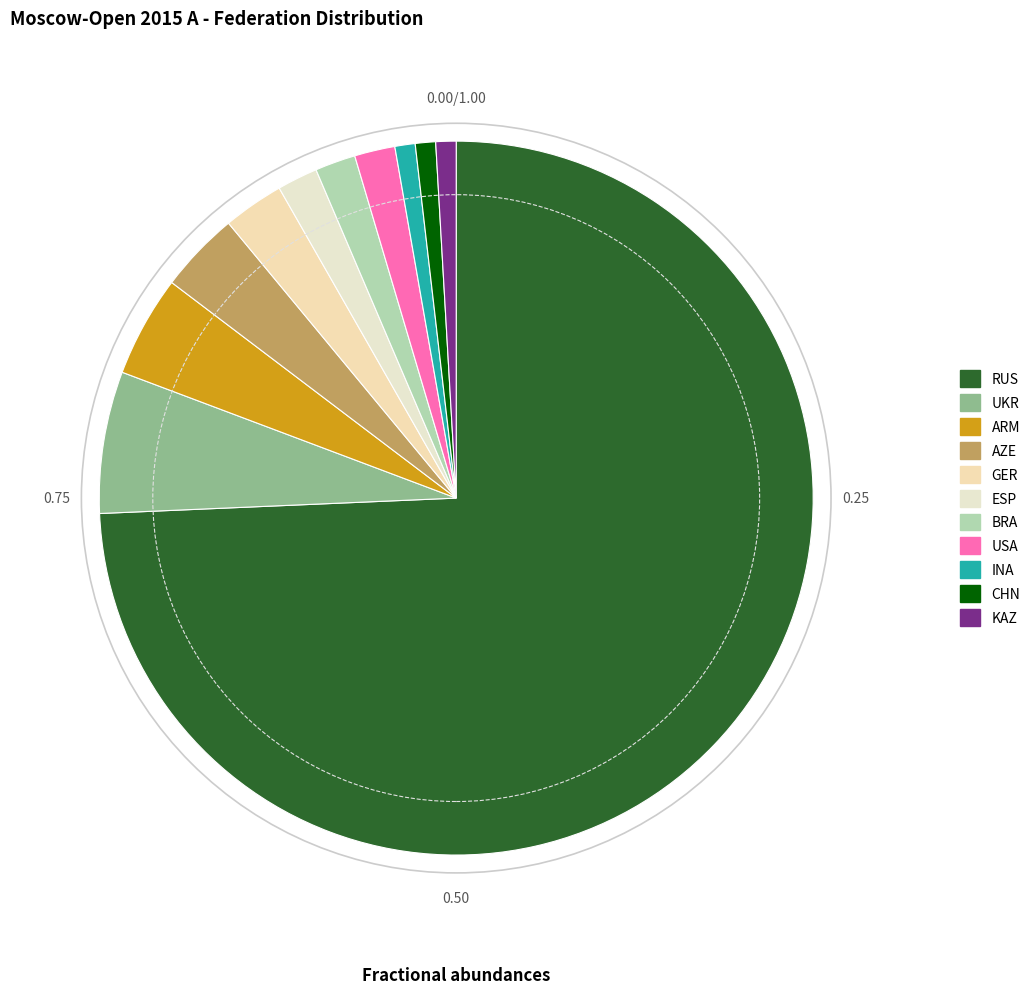

To the nearest percent, what percentage of the pie is UKR?

6%